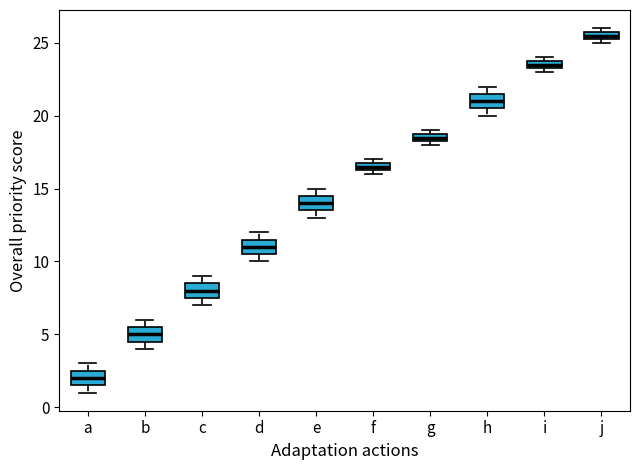

Which box has the highest median line?

j